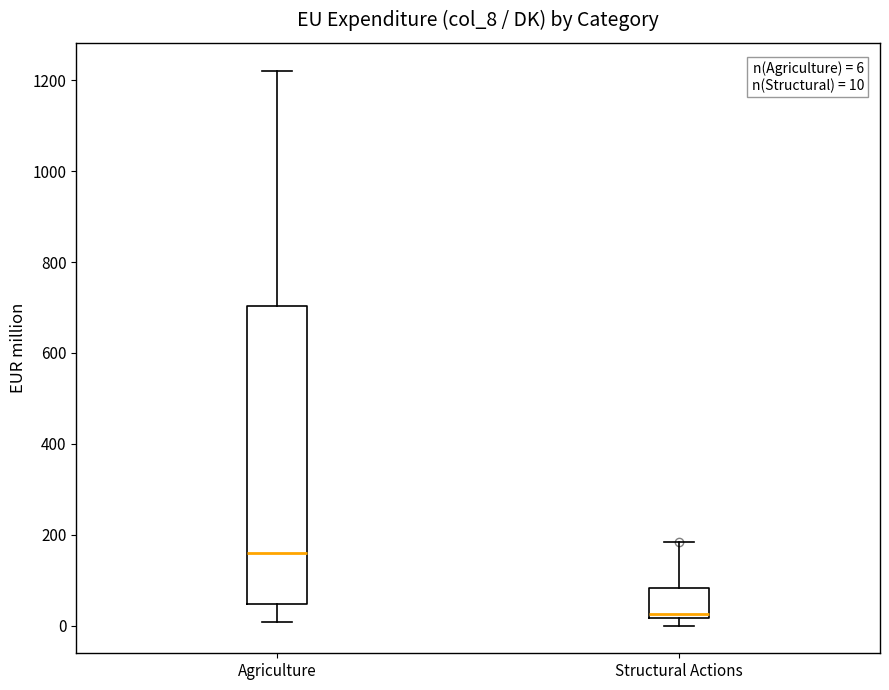

Which box's median line is the lowest?

Structural Actions